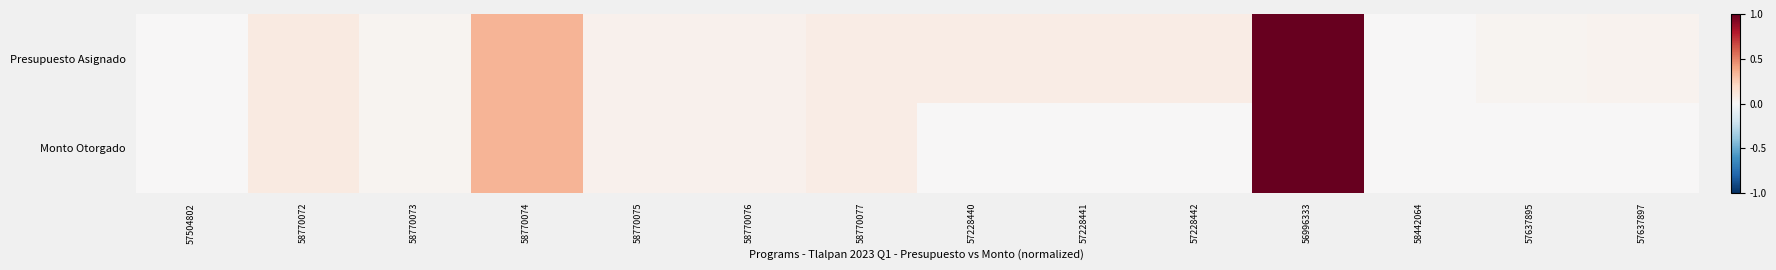

How many data points does each series have?

14